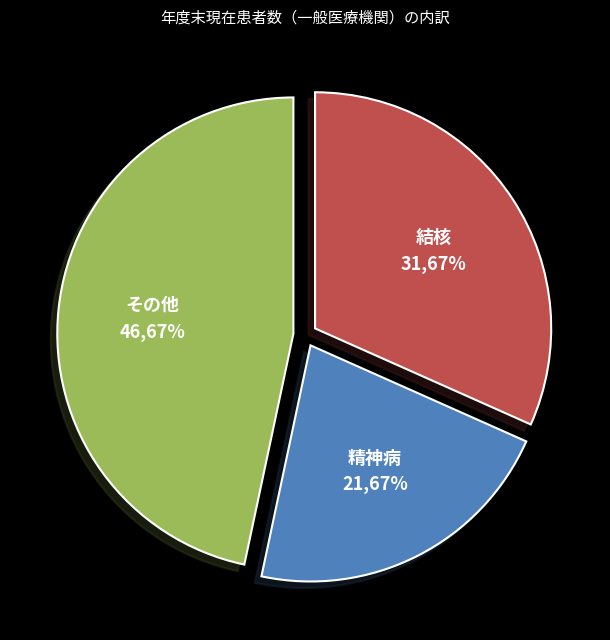

To the nearest percent, what is the combined percentage of その他 and 精神病?

68%